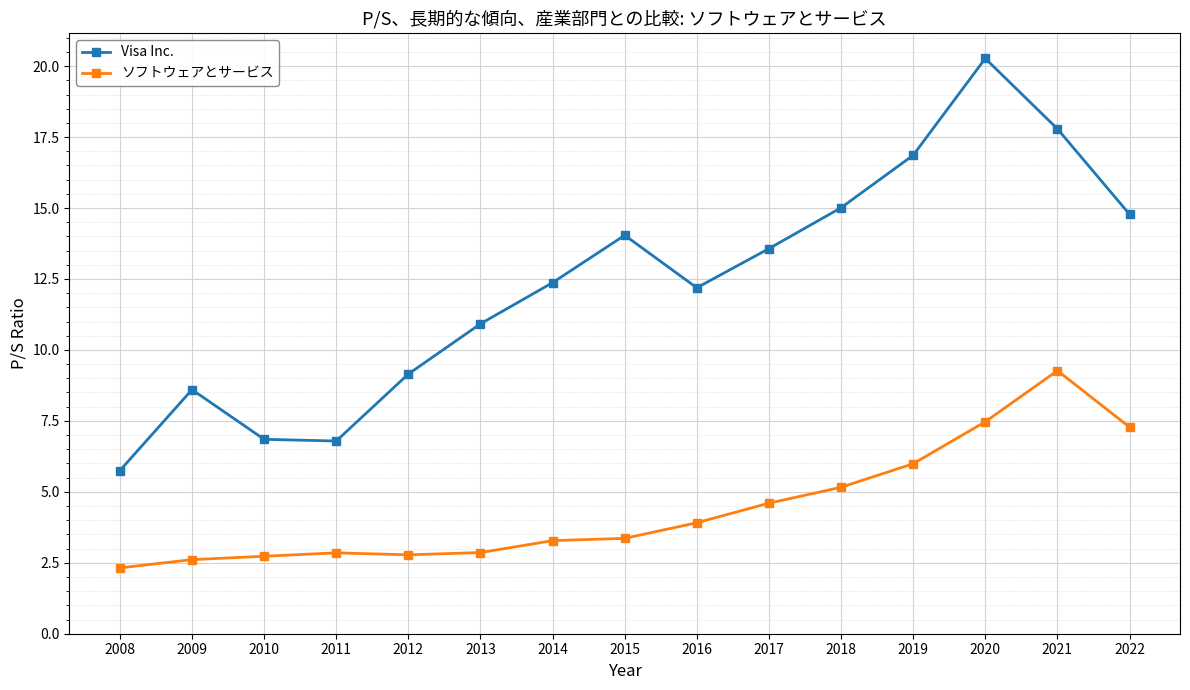

What is the total value across all series at 2019?

22.9